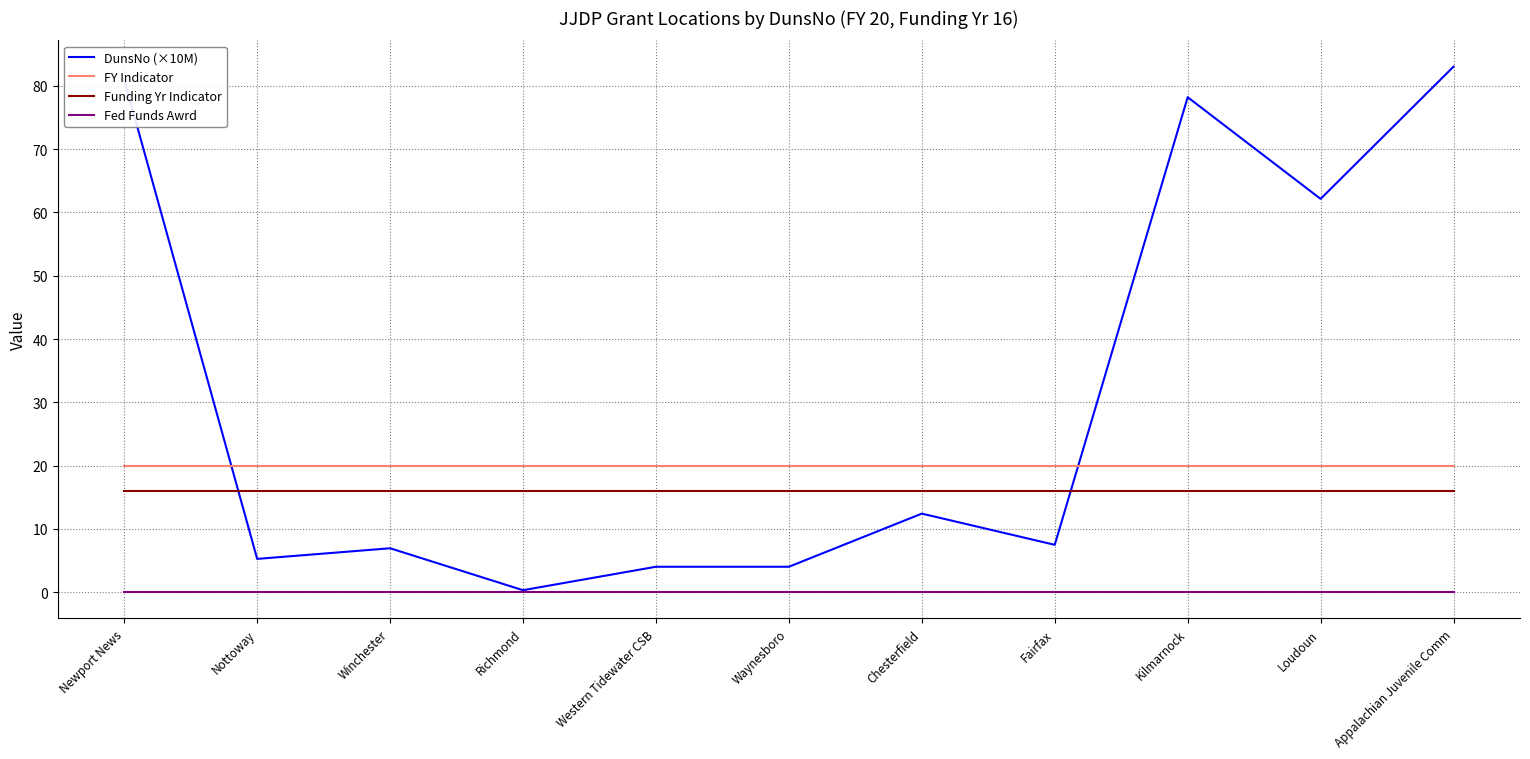

Which series ends up on top after the final intersection of DunsNo (×10M) and Funding Yr Indicator?

DunsNo (×10M)